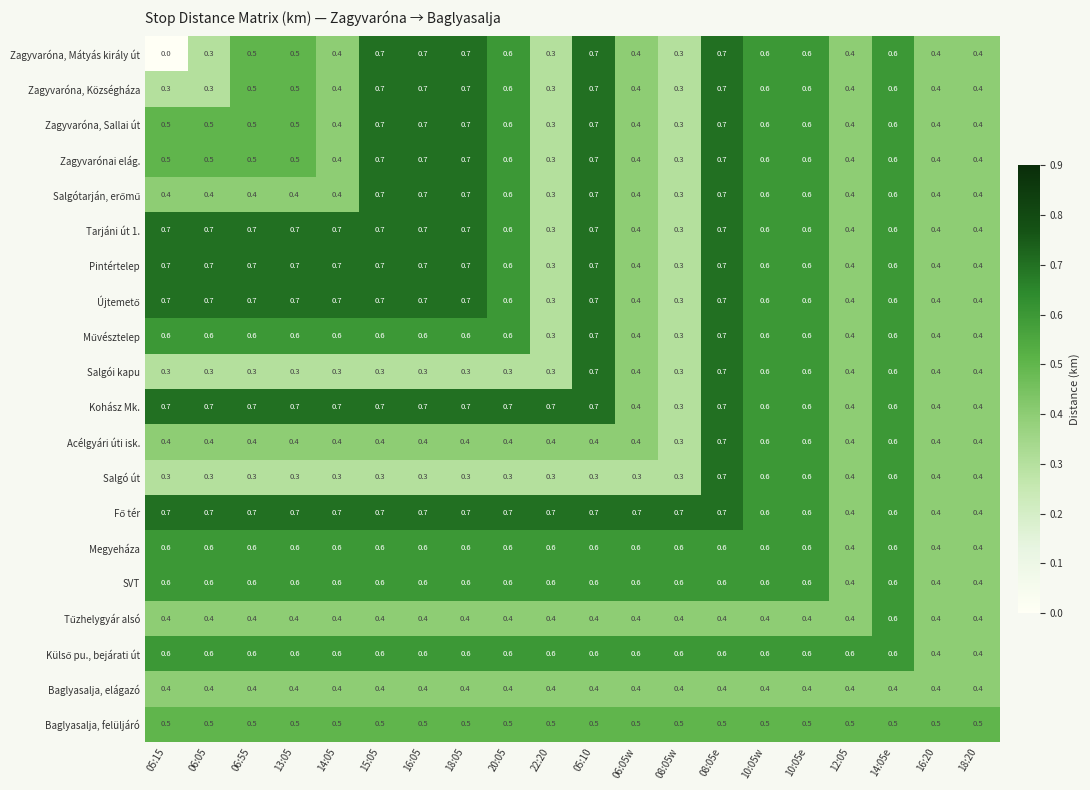

What is the average value of the Zagyvaróna, Mátyás király út series?

0.5